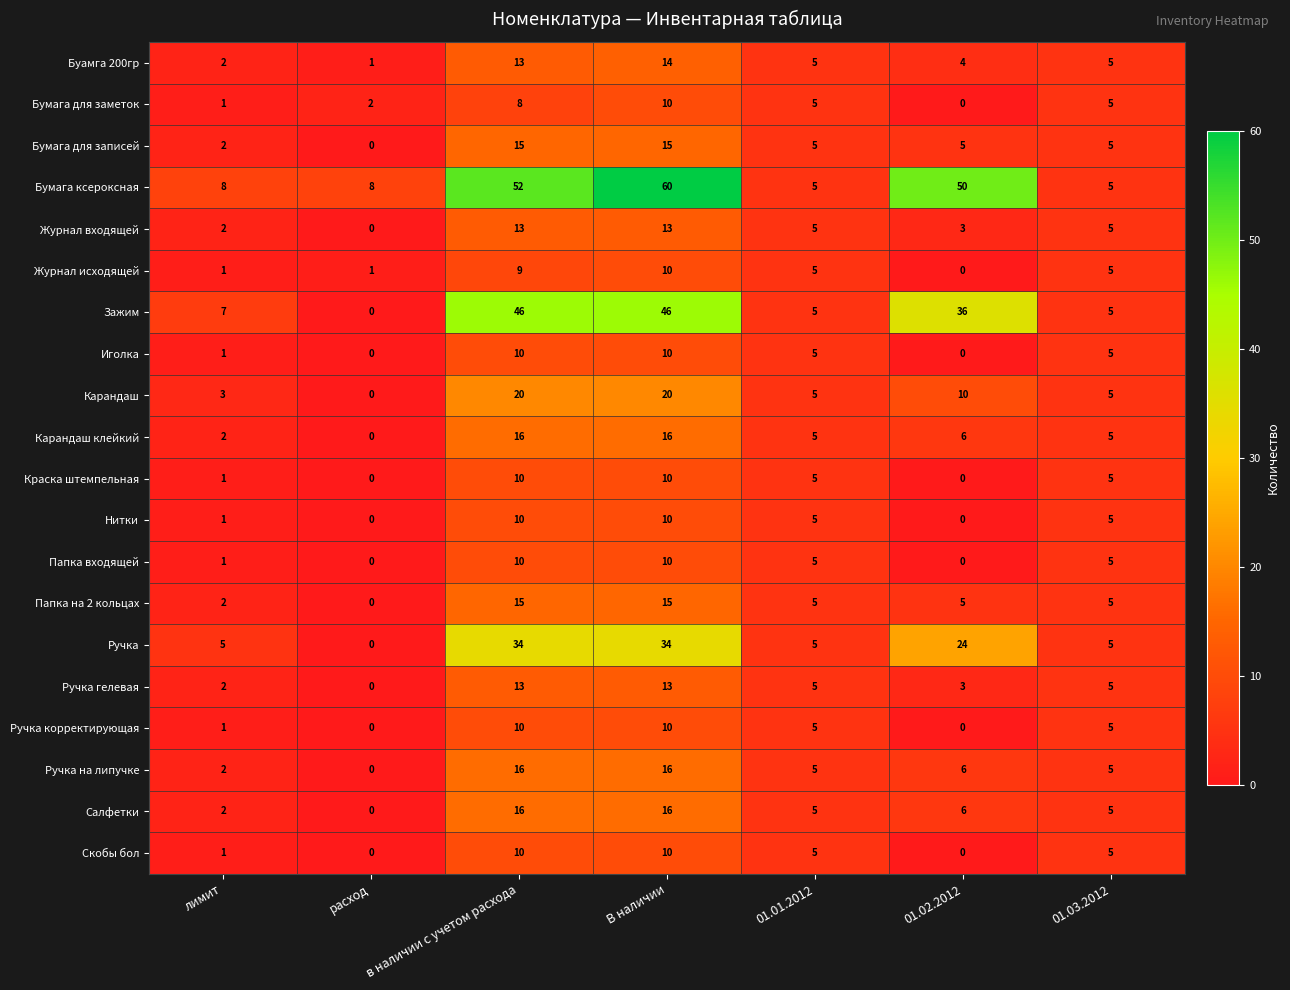

True or false: Карандаш клейкий has a value of 16 at в наличии с учетом расхода.

True